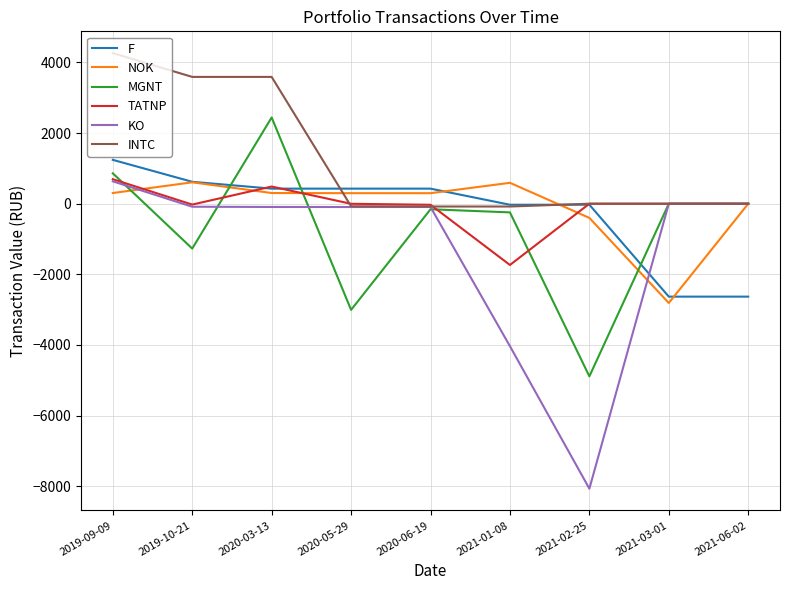

What is the maximum value shown in the chart?

4265.0